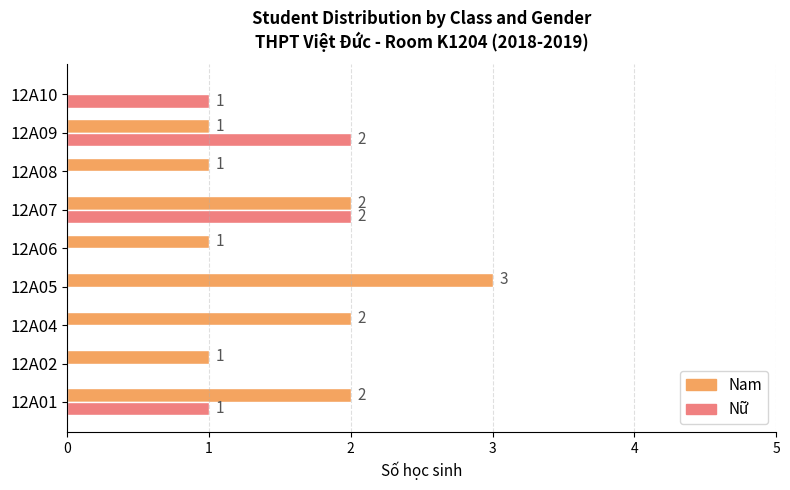

The Nam series shows 3 at 12A01. True or false?

False